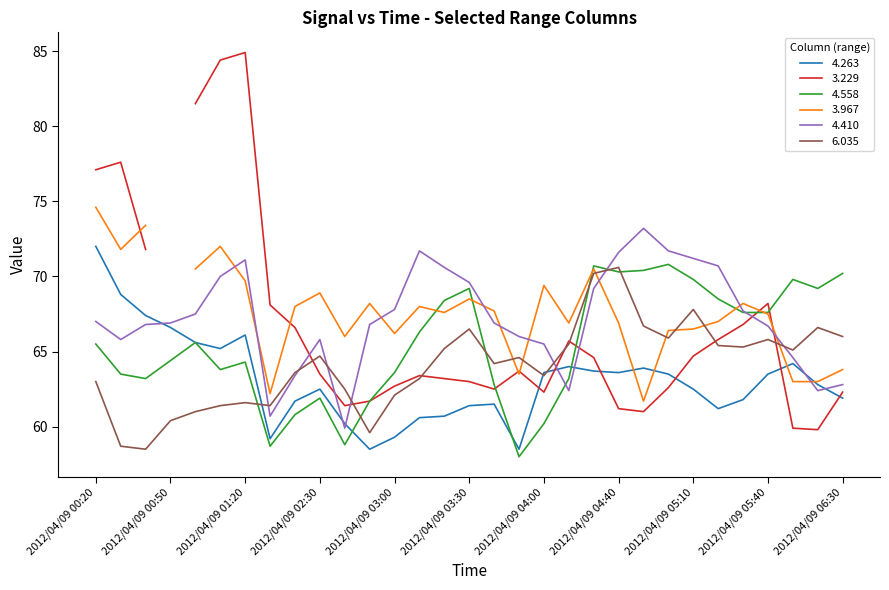

What is the sum of all 6.035 values?

1986.5